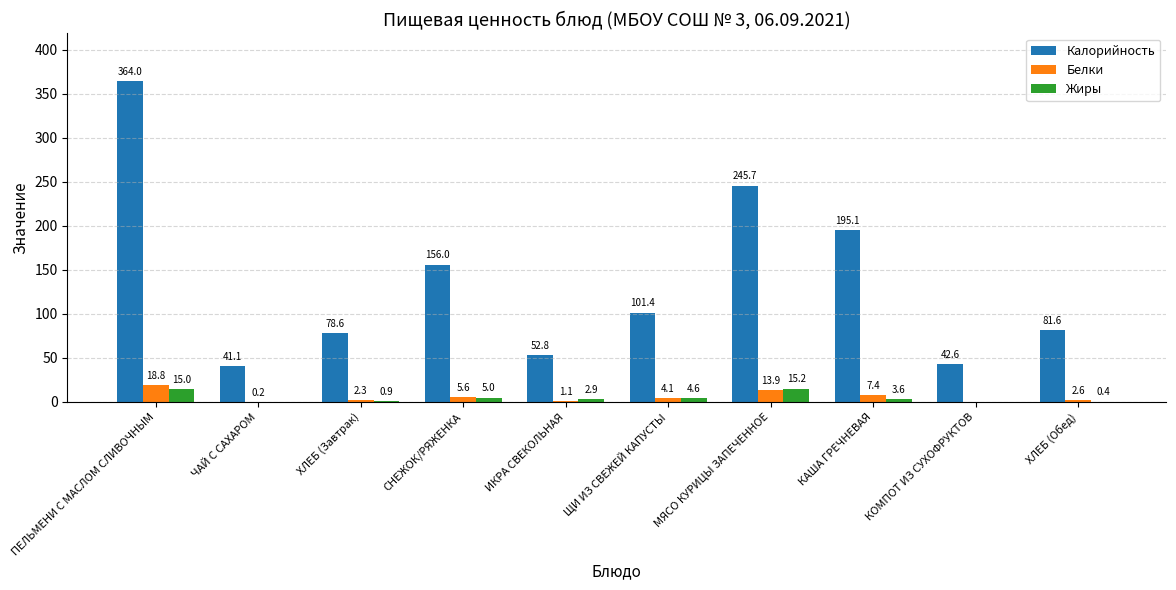

What is the sum of the Жиры values at ИКРА СВЕКОЛЬНАЯ and ЧАЙ С САХАРОМ?

2.9